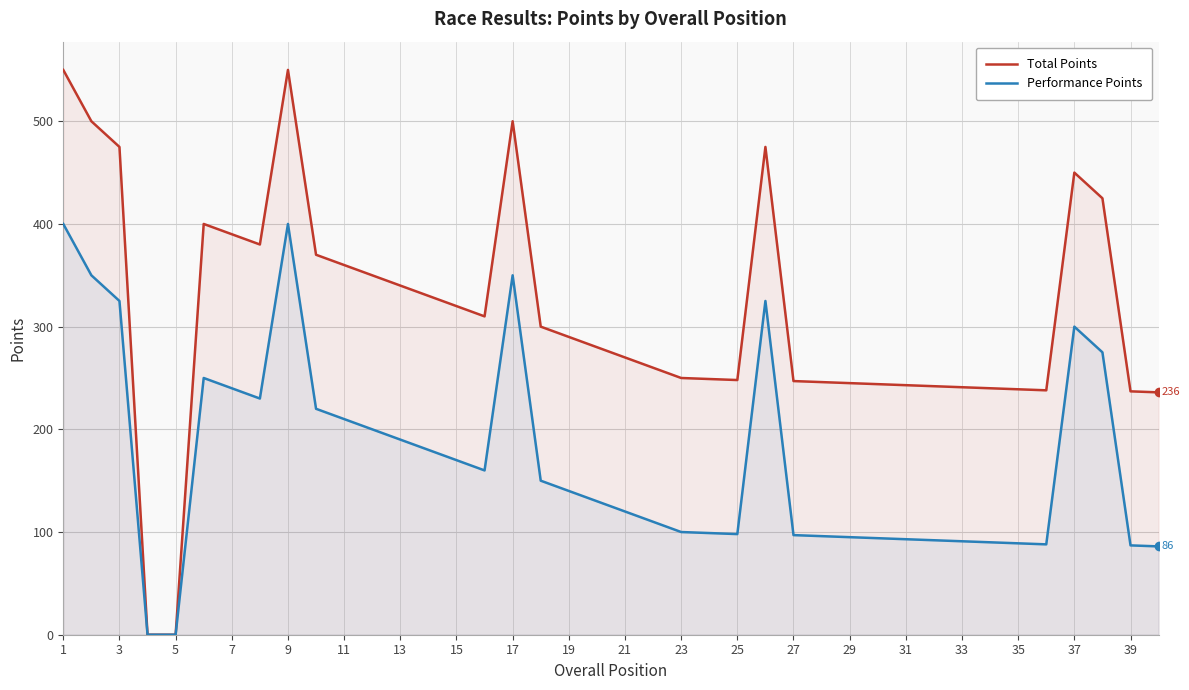

What is the greatest value displayed?

550